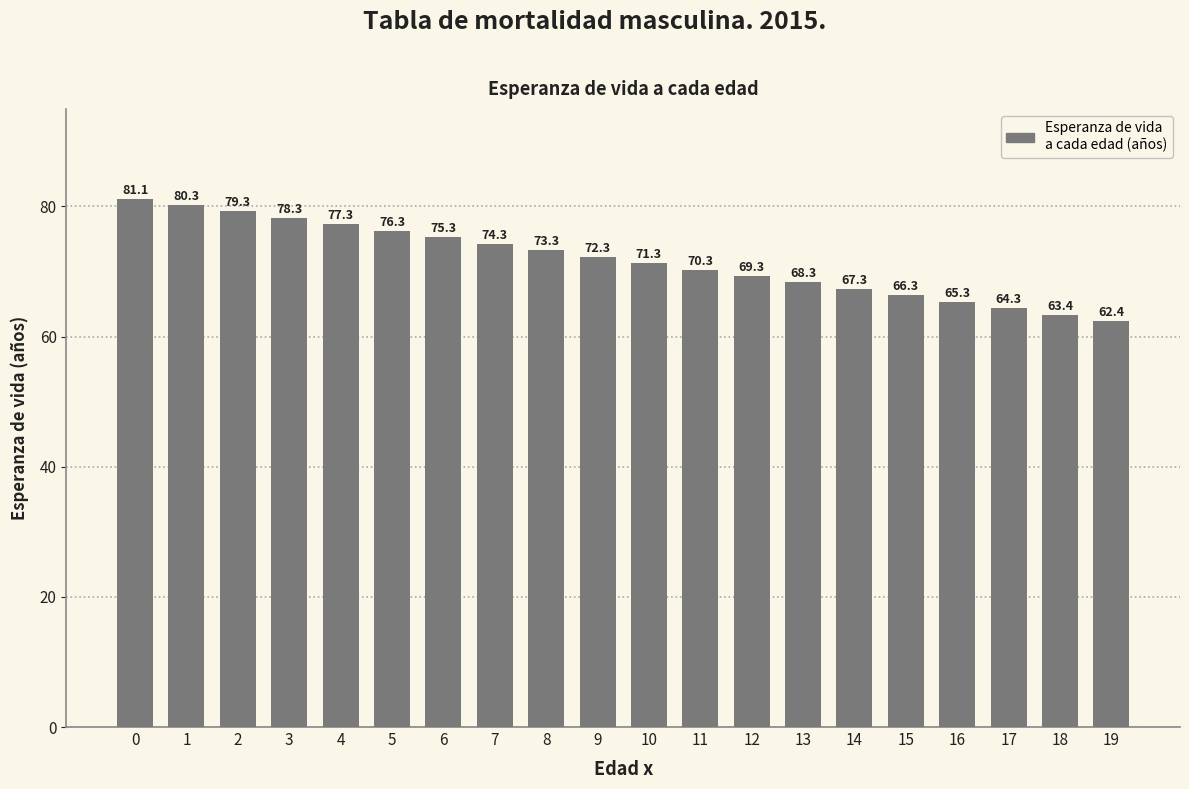

Count the number of values greater than 72.

10